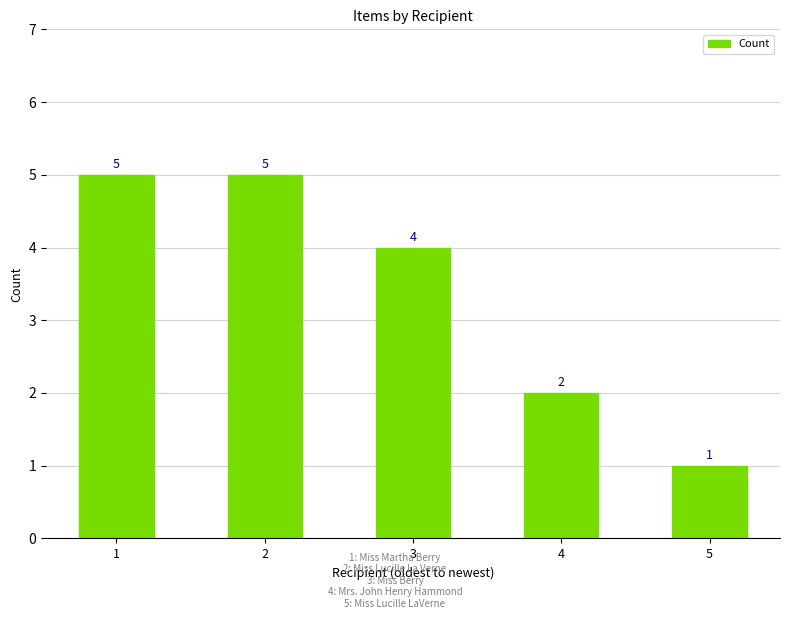

Which label corresponds to the smallest value in the chart?

5